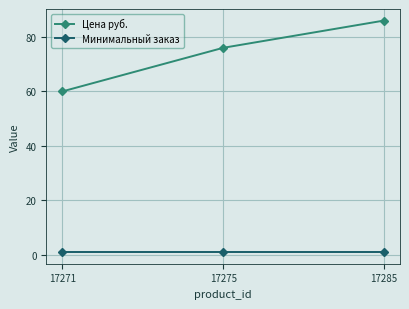

What is the total value across all series at 17285?

87